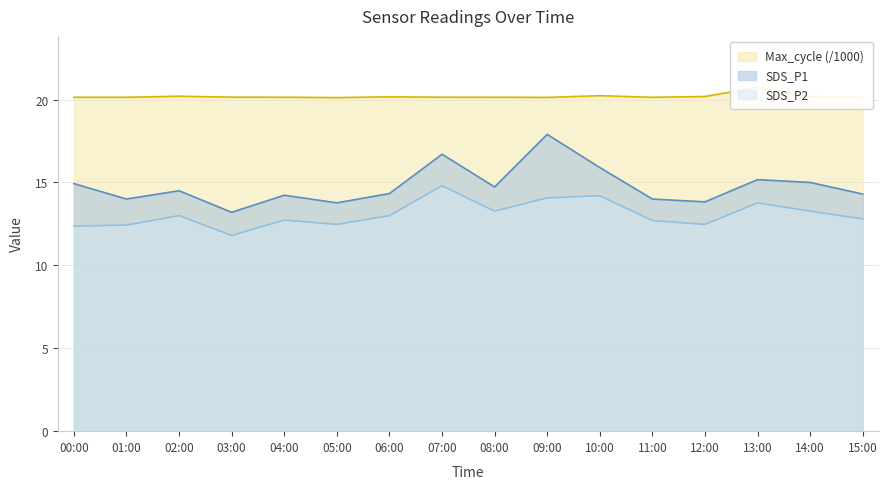

Is the value of SDS_P2 at 07:00 greater than the value of Max_cycle at 15:00?

No